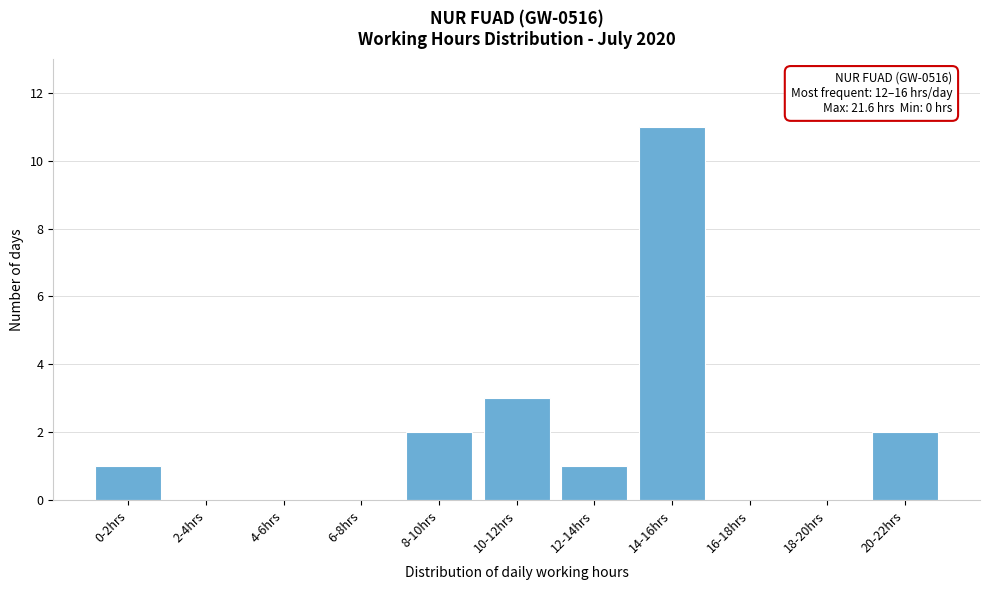

Reading left to right, what are all the values shown in this chart?

0-2hrs=1	2-4hrs=0	4-6hrs=0	6-8hrs=0	8-10hrs=2	10-12hrs=3	12-14hrs=1	14-16hrs=11	16-18hrs=0	18-20hrs=0	20-22hrs=2